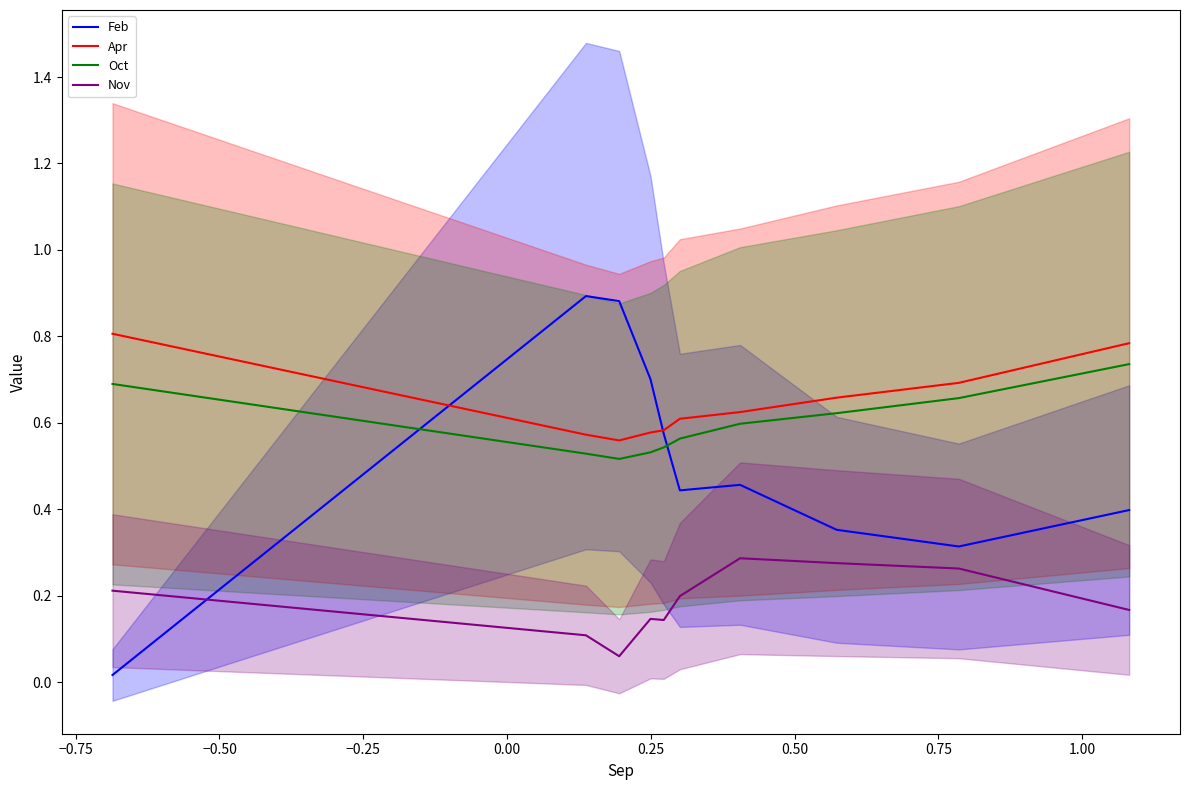

Reading left to right, extract all data points from this chart.

Feb: 0.0	0.9	0.9	0.7	0.6	0.4	0.5	0.4	0.3	0.4
Apr: 0.8	0.6	0.6	0.6	0.6	0.6	0.6	0.7	0.7	0.8
Oct: 0.7	0.5	0.5	0.5	0.5	0.6	0.6	0.6	0.7	0.7
Nov: 0.2	0.1	0.1	0.1	0.1	0.2	0.3	0.3	0.3	0.2